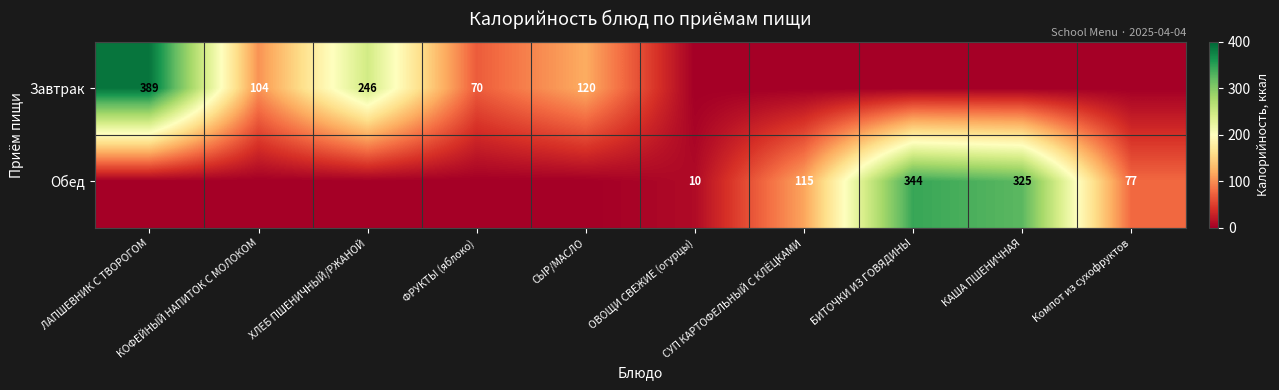

How many values in Завтрак are above zero?

5